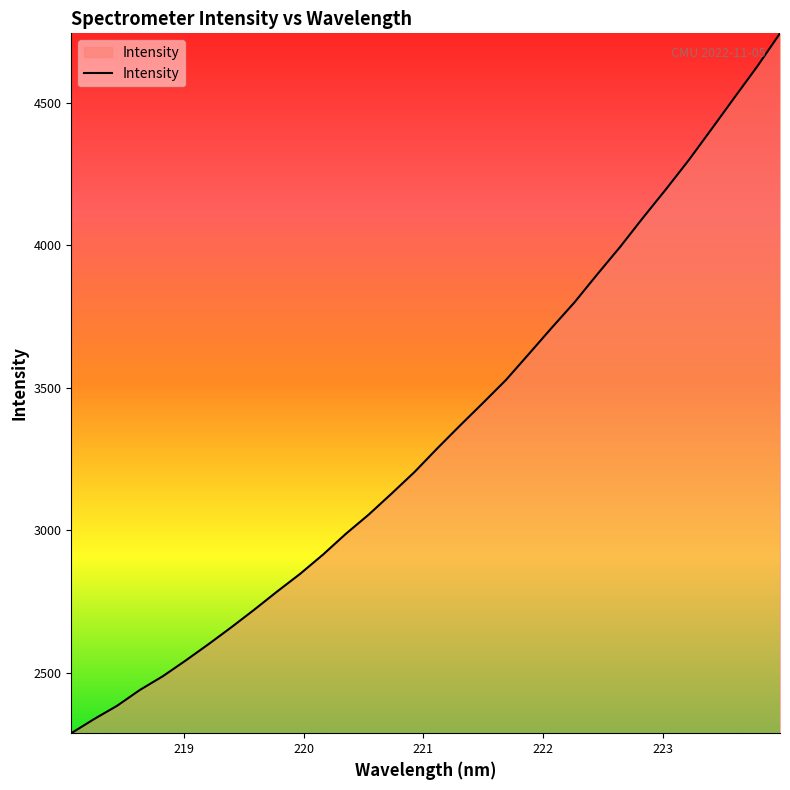

Does the chart display data point markers on the line(s)?

No